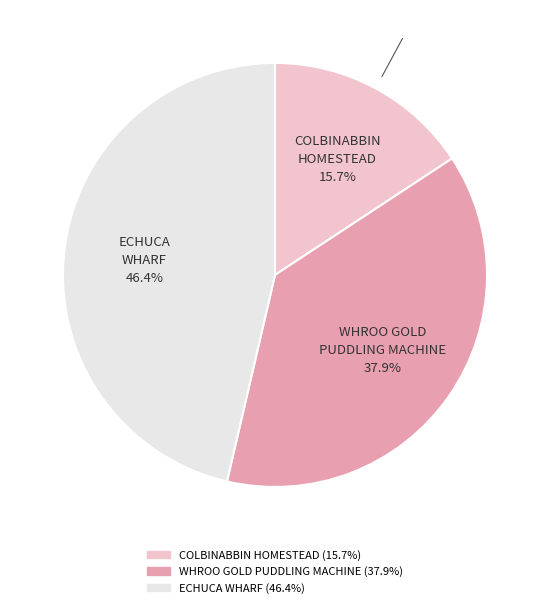

Approximately how many times larger is the value at WHROO GOLD PUDDLING MACHINE compared to COLBINABBIN HOMESTEAD?

2.4